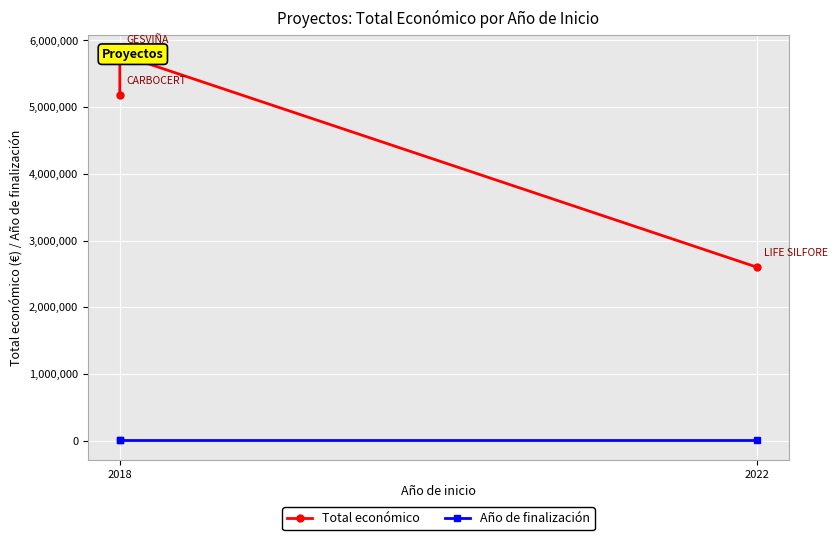

What is the difference between the Total económico values at 2022 and 2018?

3193140